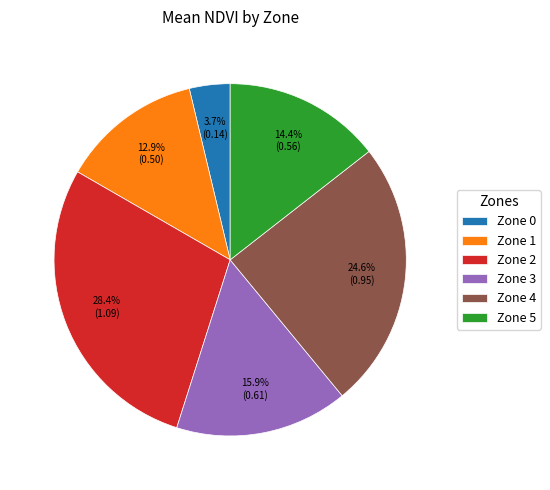

The Zone 1 slice represents 5% of the pie. True or false?

False